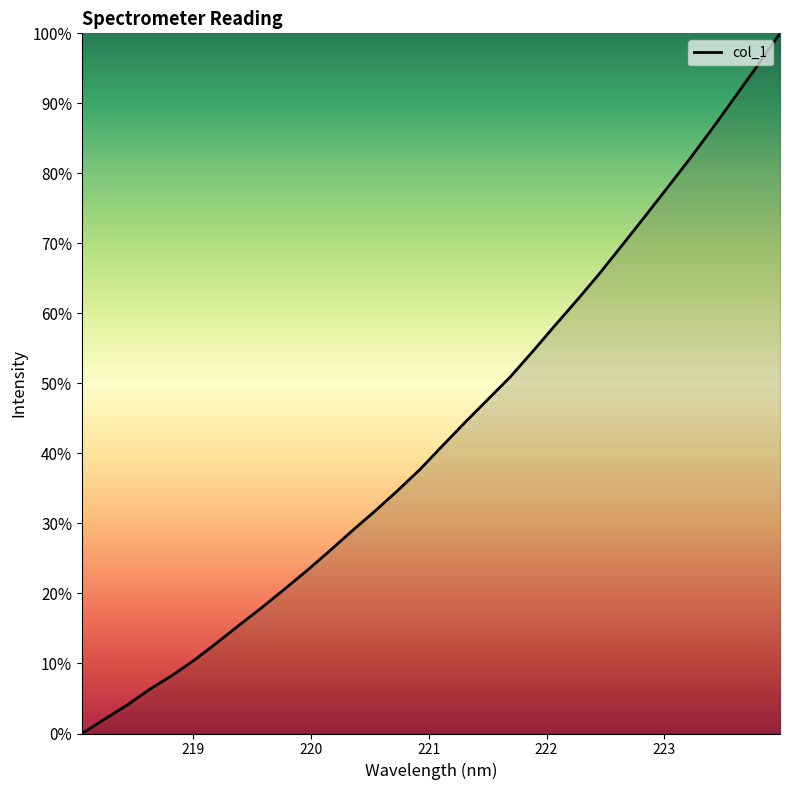

What is the maximum value shown in the chart?

100.0